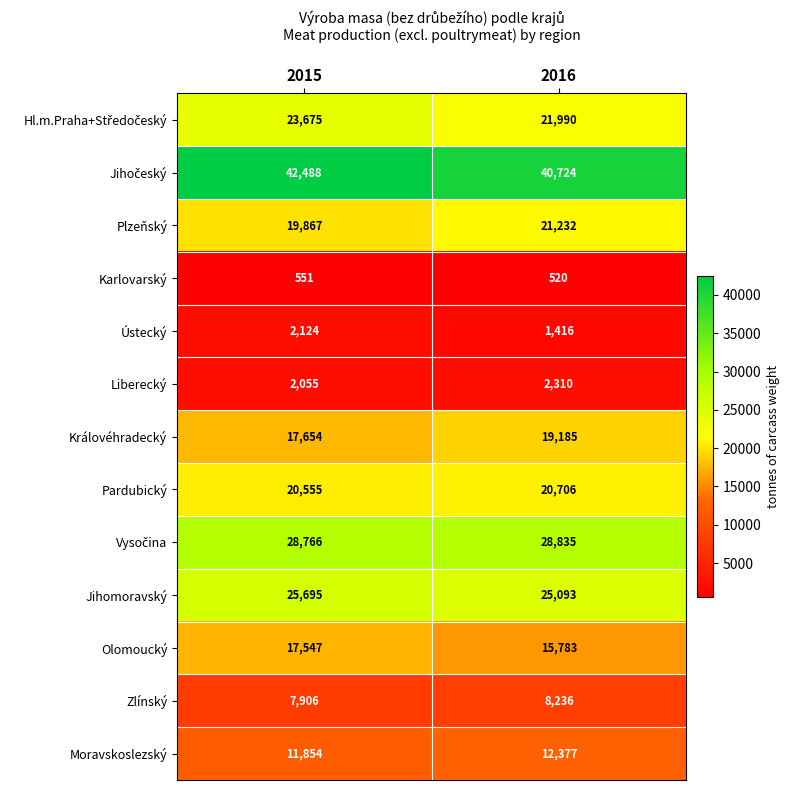

At which category does the chart reach its peak across all series?

2015